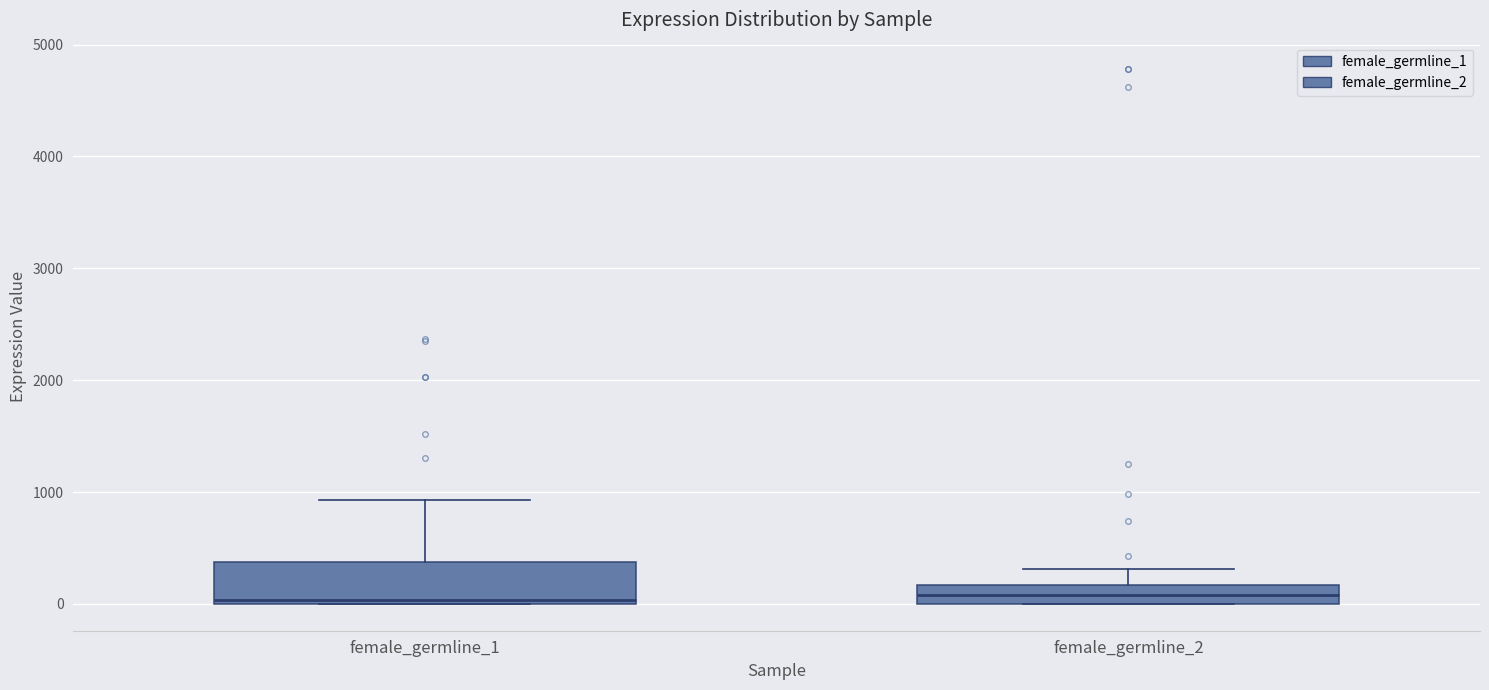

Reading left to right, read every box against the y-axis: the position of its median line, the range the box covers, and the ends of its whiskers. The values are not printed on the chart, so give them approximately, as read against the axis.

female_germline_1: median 0 (just above the box's lower edge), box 0 to 400, whiskers 0 to 900
female_germline_2: median 100, box 0 to 200, whiskers 0 to 300